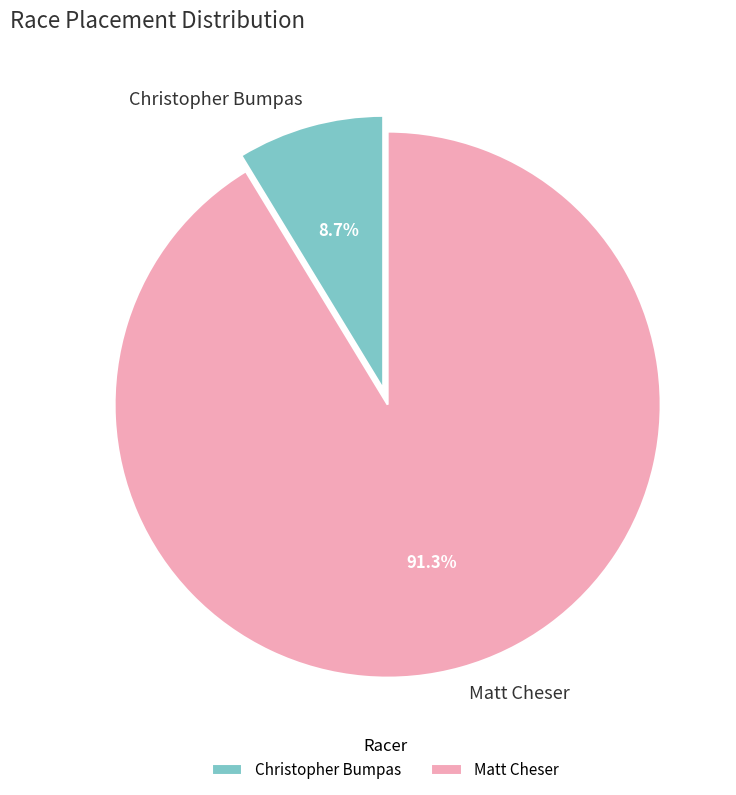

Is it true that Christopher Bumpas is 1% of the pie?

False